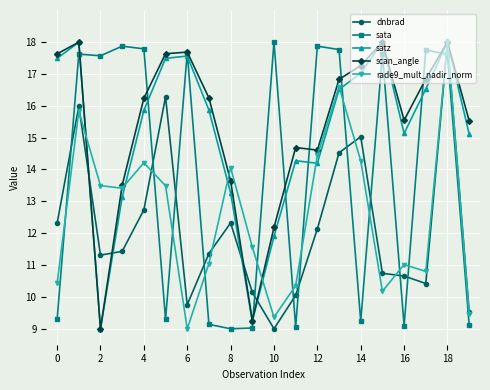

Does the chart display data point markers on the line(s)?

Yes